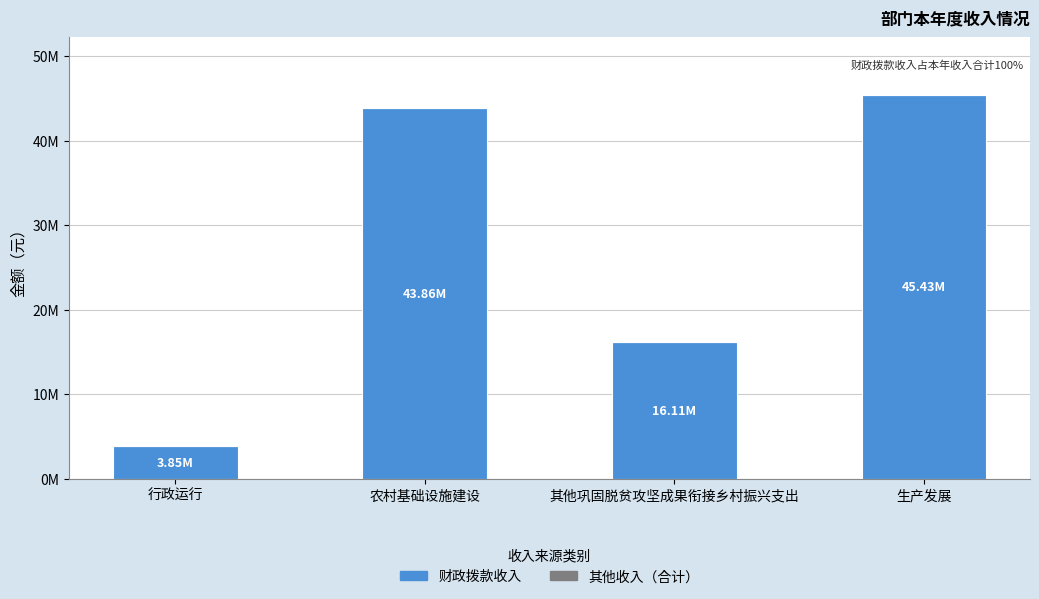

Are the bars horizontal?

No